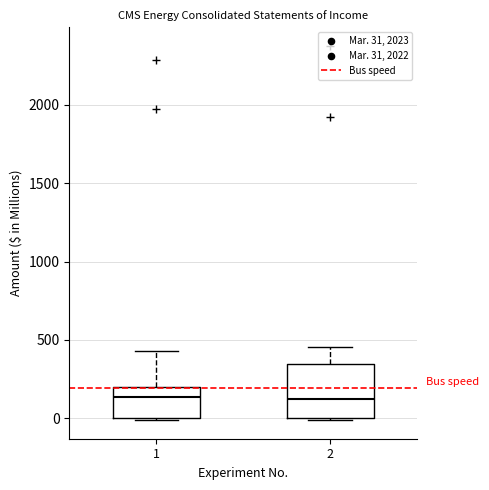

Reading left to right, read every box against the y-axis: the position of its median line, the range the box covers, and the ends of its whiskers. The values are not printed on the chart, so give them approximately, as read against the axis.

1: median 150, box 0 to 200, whiskers 0 (just below the box's lower edge) to 450
2: median 100, box 0 to 350, whiskers 0 to 450